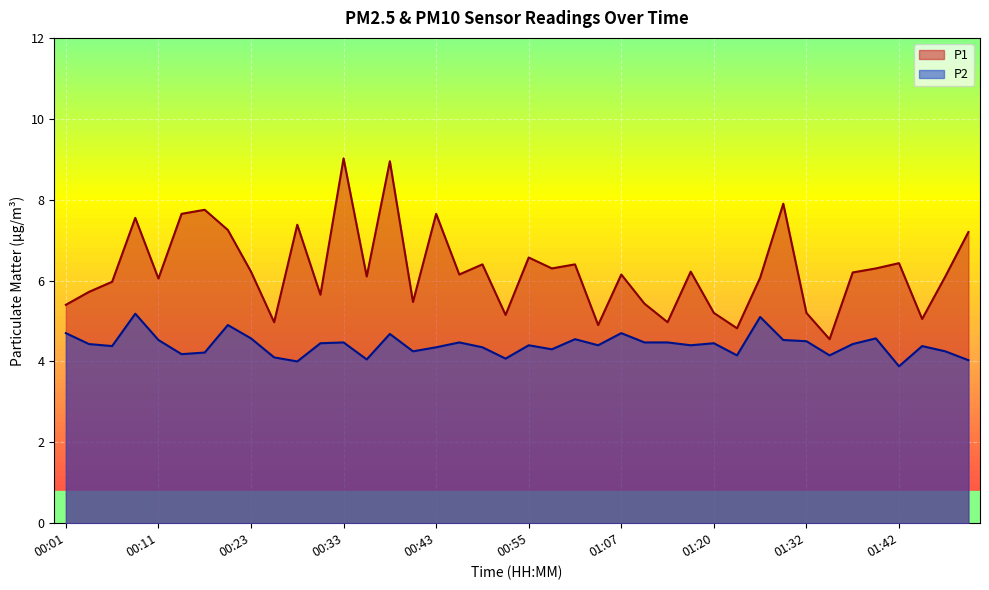

At which category does P1 reach its first local peak?

00:08